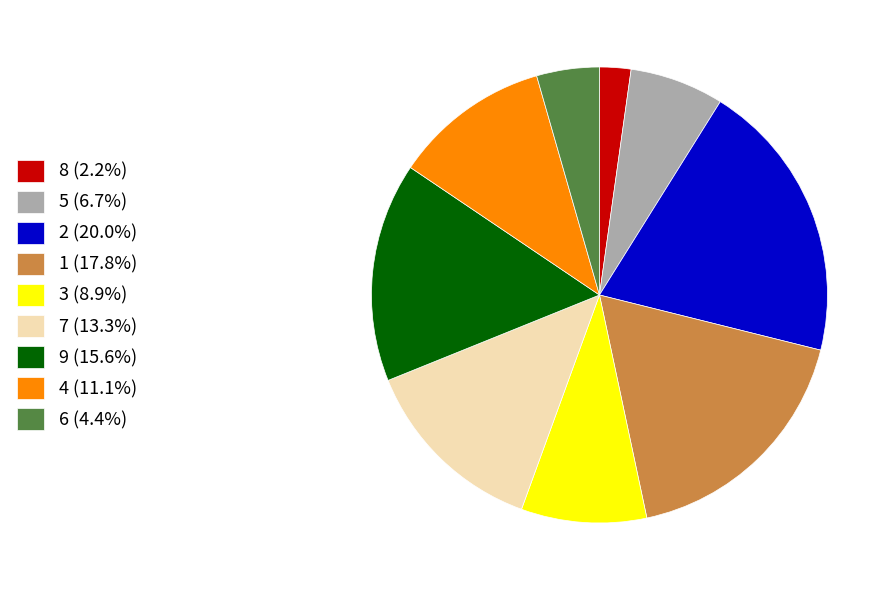

Do 3 (8.9%) and 1 (17.8%) together represent more than half of the pie?

No